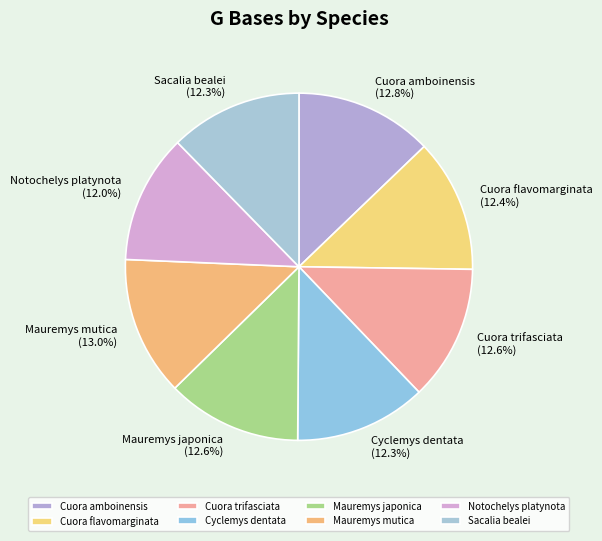

Combined, do Cyclemys dentata and Notochelys platynota account for over 50%?

No